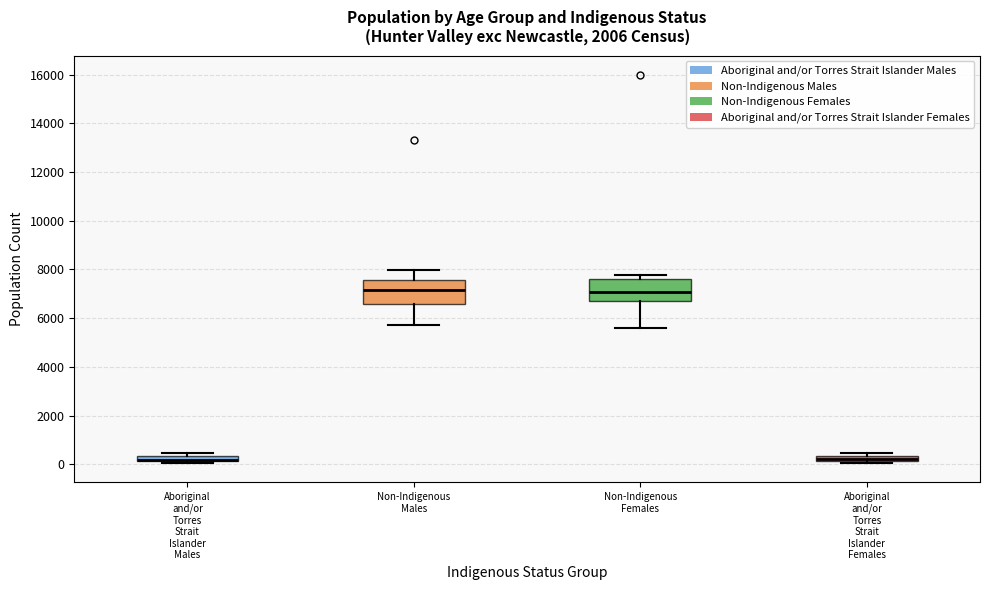

Where is the upper edge of the box for Aboriginal and/or Torres Strait Islander Females on the y-axis? The values are not printed on the chart, so give them approximately, as read against the axis.

400